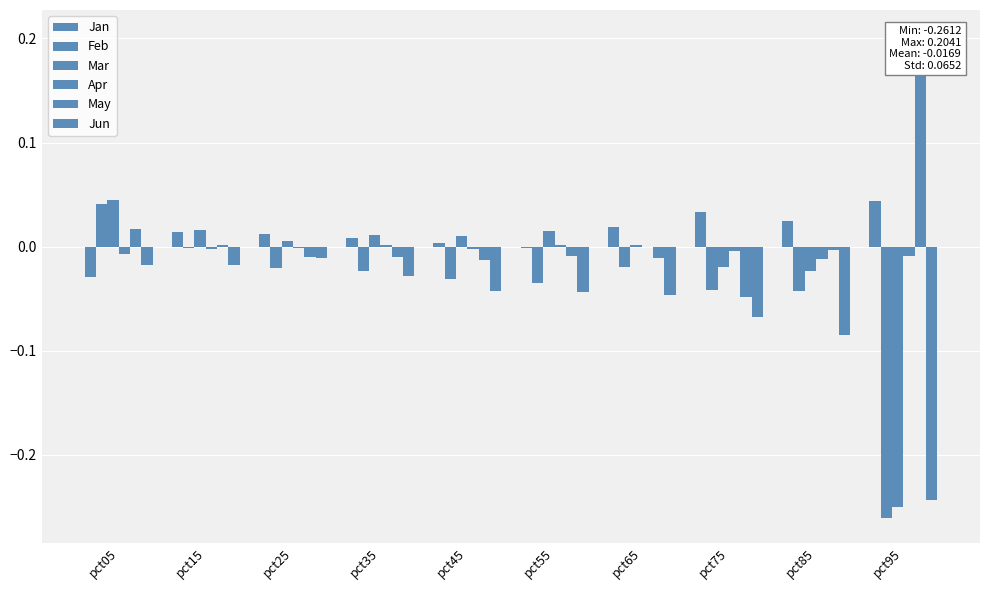

Which series has the largest range (max minus min)?

Feb